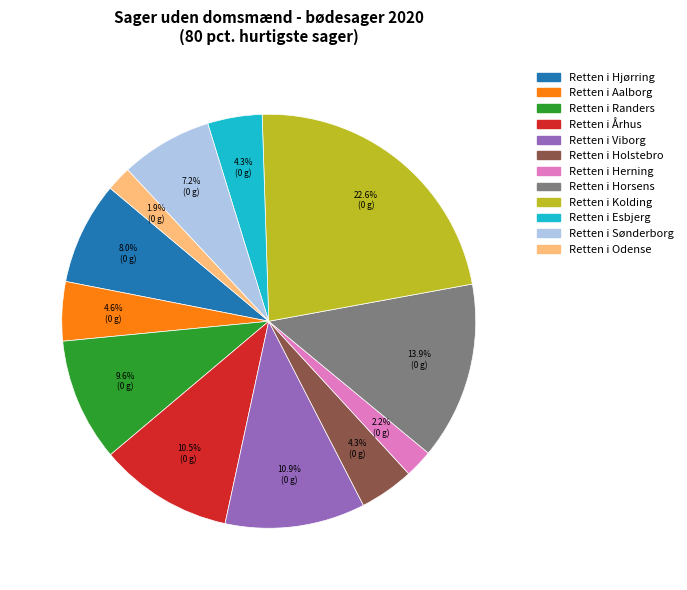

How many slices are in this pie chart?

12